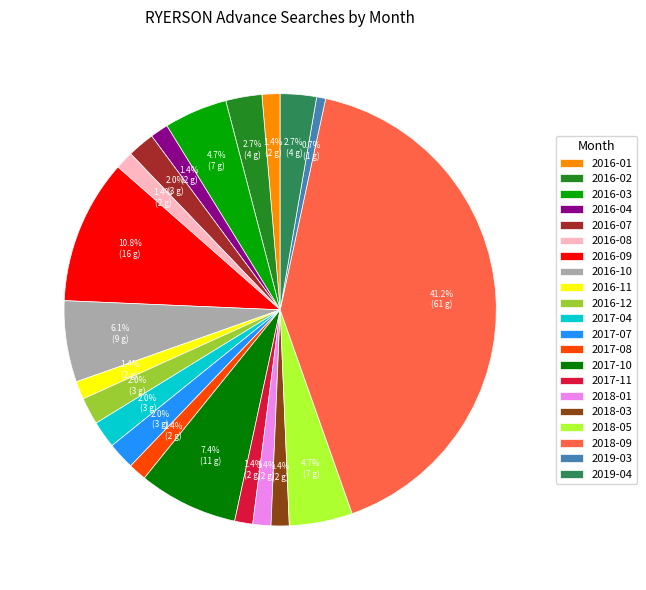

To the nearest percent, what is the combined percentage of 2016-01 and 2017-11?

3%